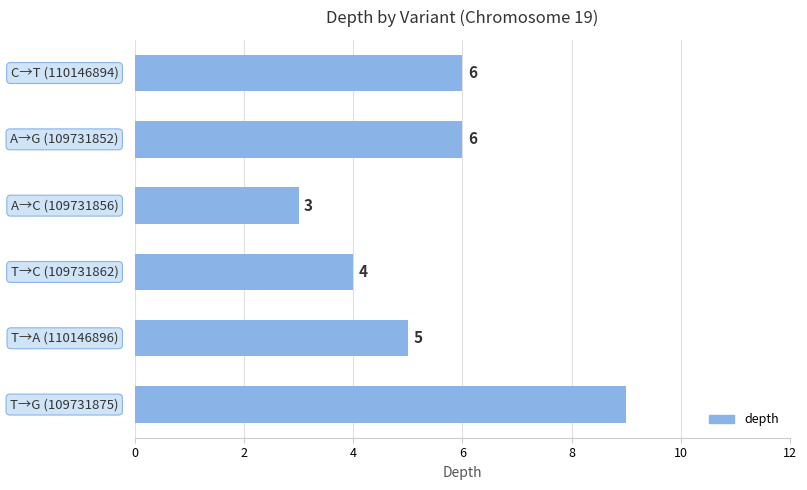

What is the smallest value displayed?

3